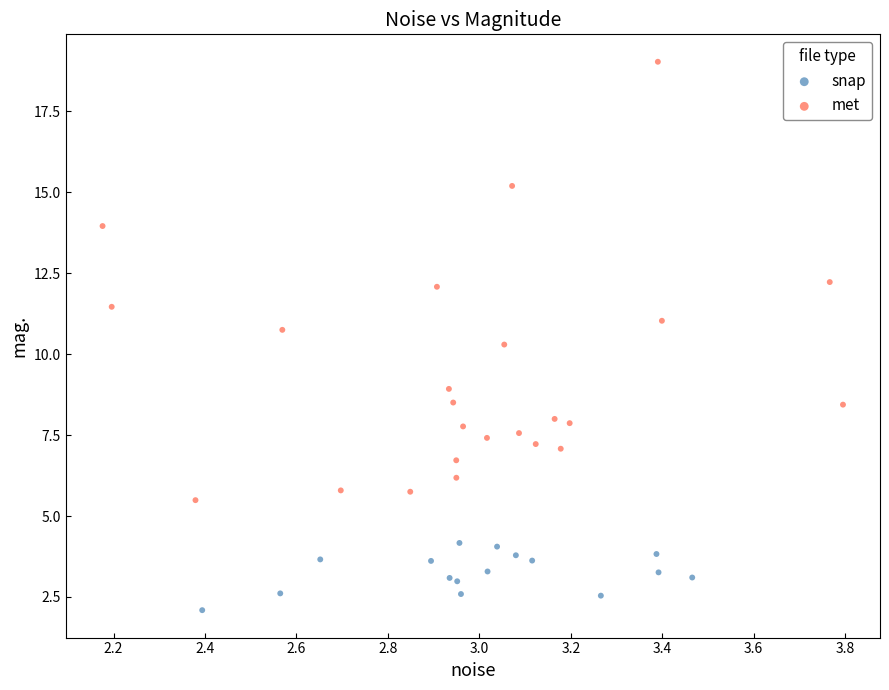

What are all the series names shown in the legend?

snap, met